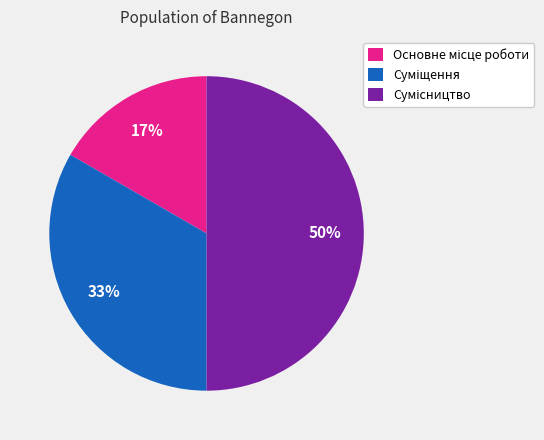

To the nearest percent, what is the difference between the largest and smallest slice percentages?

33%